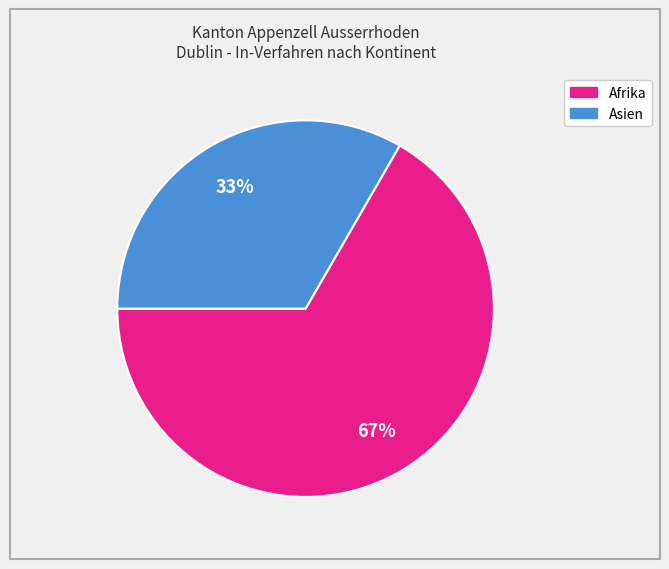

To the nearest percent, what is the average slice percentage?

50%